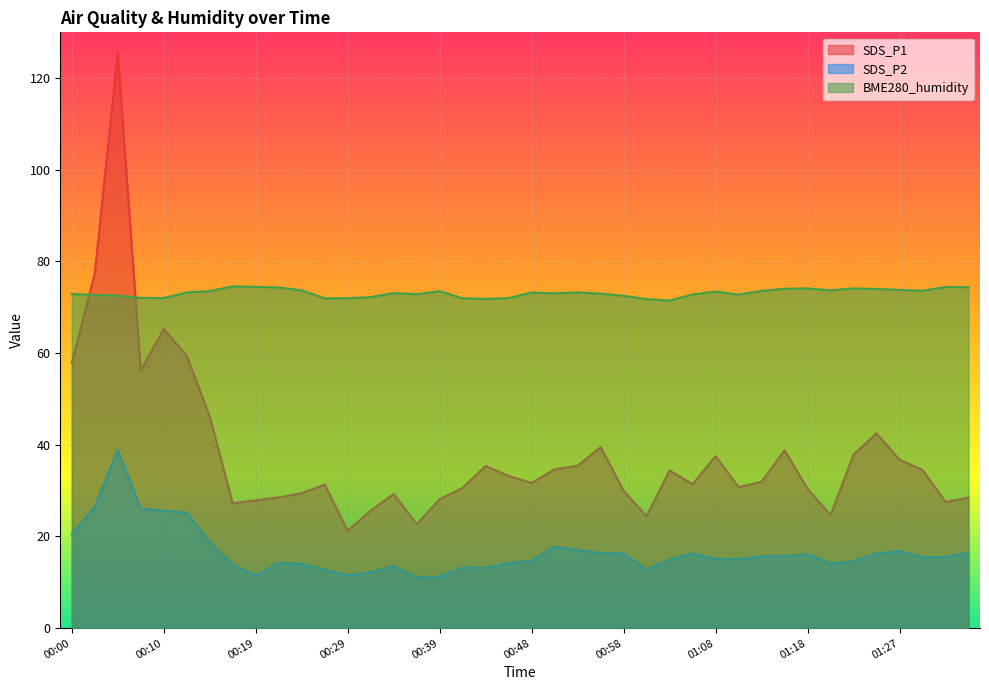

True or false: SDS_P1 and BME280_humidity cross at least once.

True